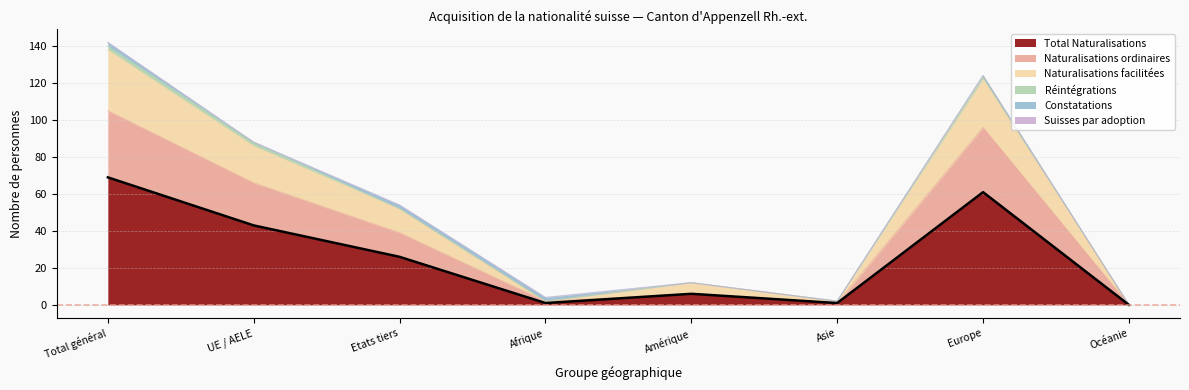

At Asie, list the series in order from largest to smallest.

Naturalisations facilitées, Total Naturalisations, Naturalisations ordinaires